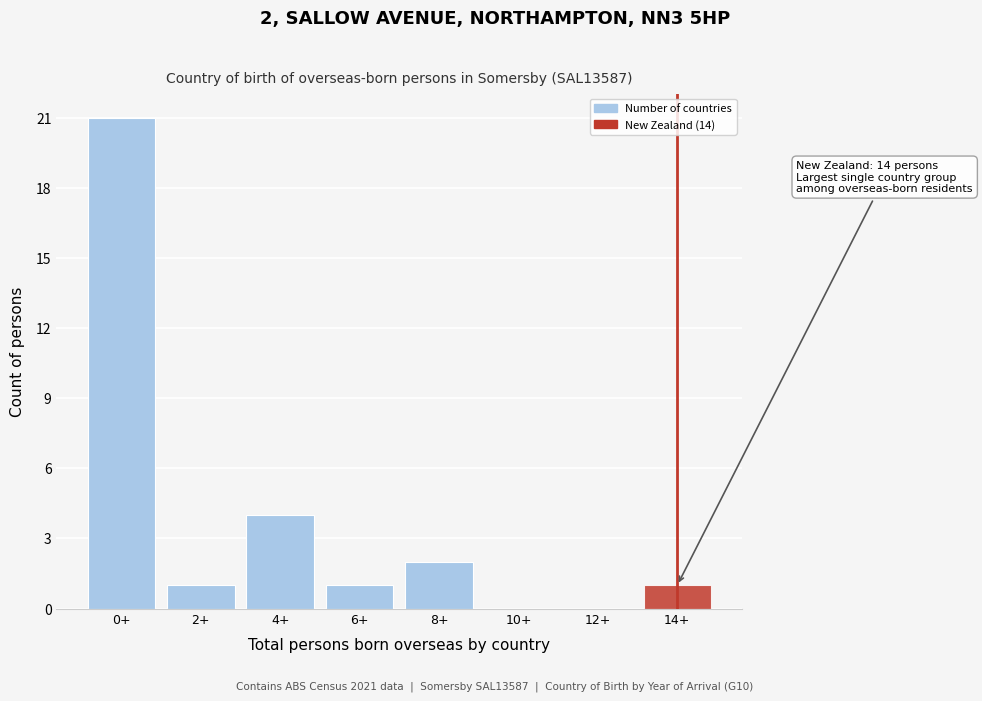

Reading left to right, extract all data points from this chart.

0+=21	2+=1	4+=4	6+=1	8+=2	10+=0	12+=0	14+=1